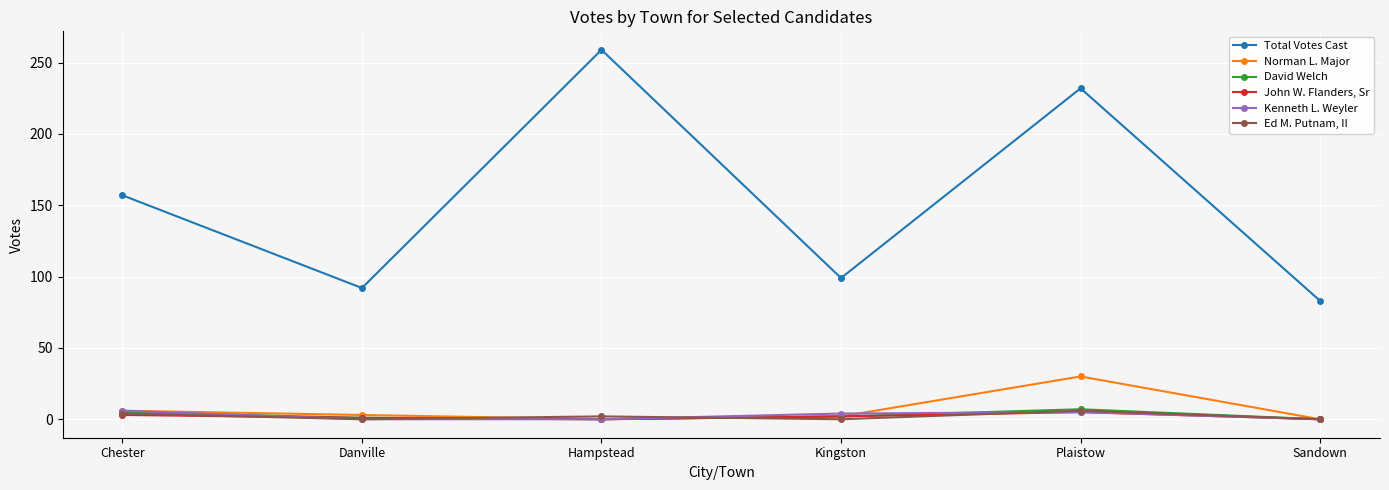

What is the spread (max minus min) of values at Sandown?

83